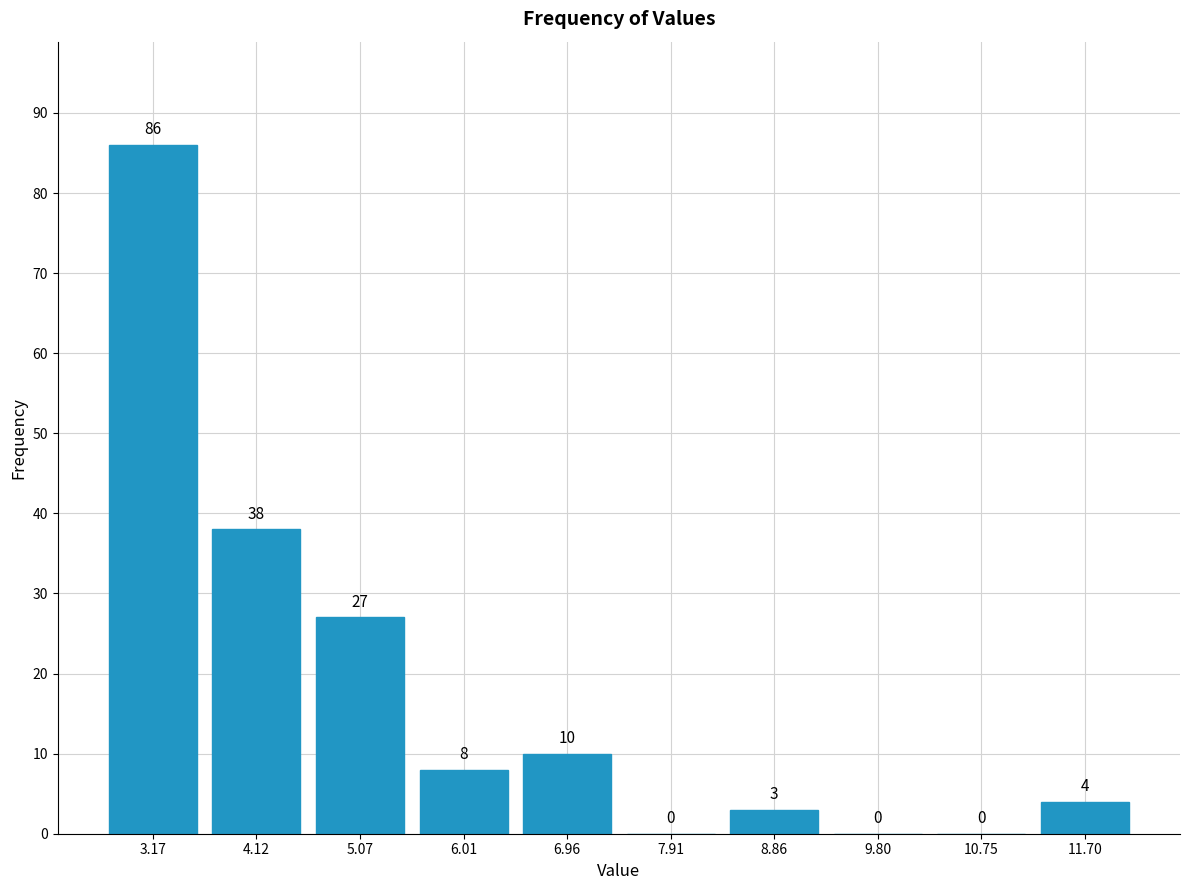

Which range on the x-axis has the tallest bar?

2.7 to 3.6